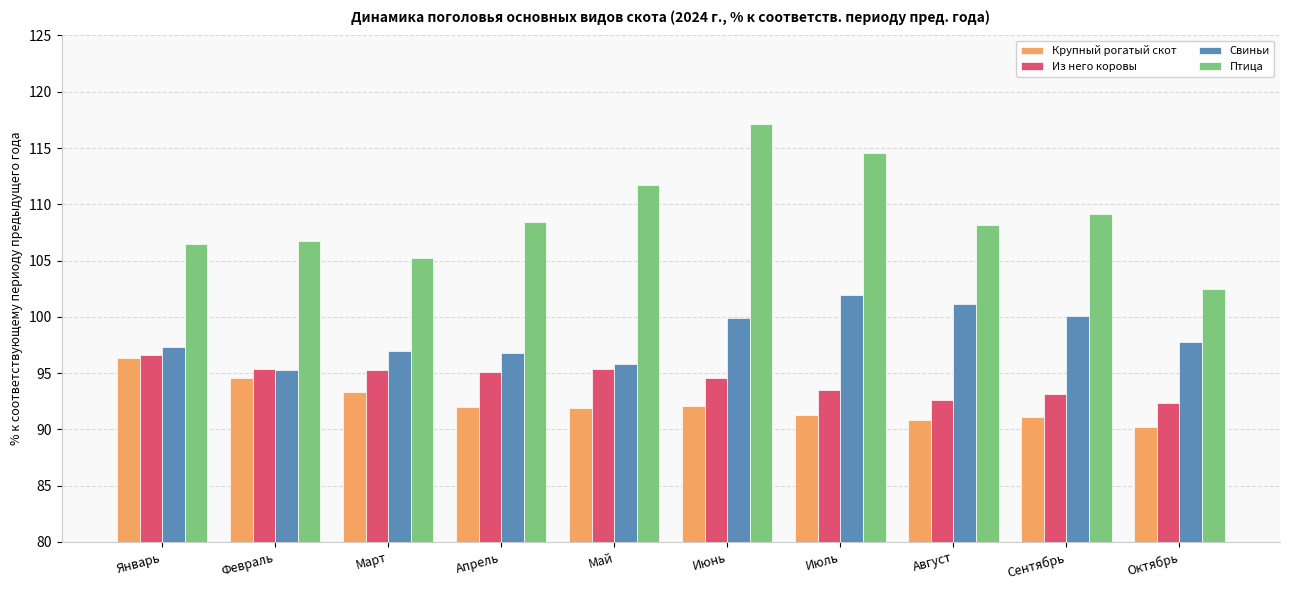

What is the difference between the second highest and minimum values in the Птица series?

12.1